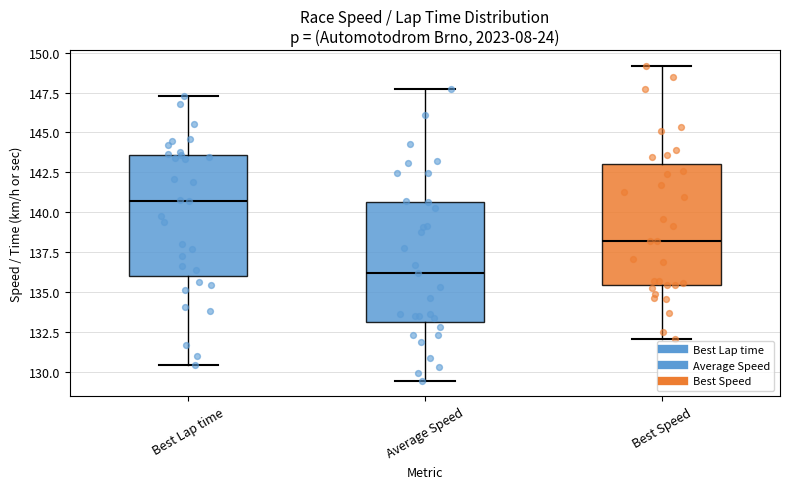

Which box's median line is the highest?

Best Lap time